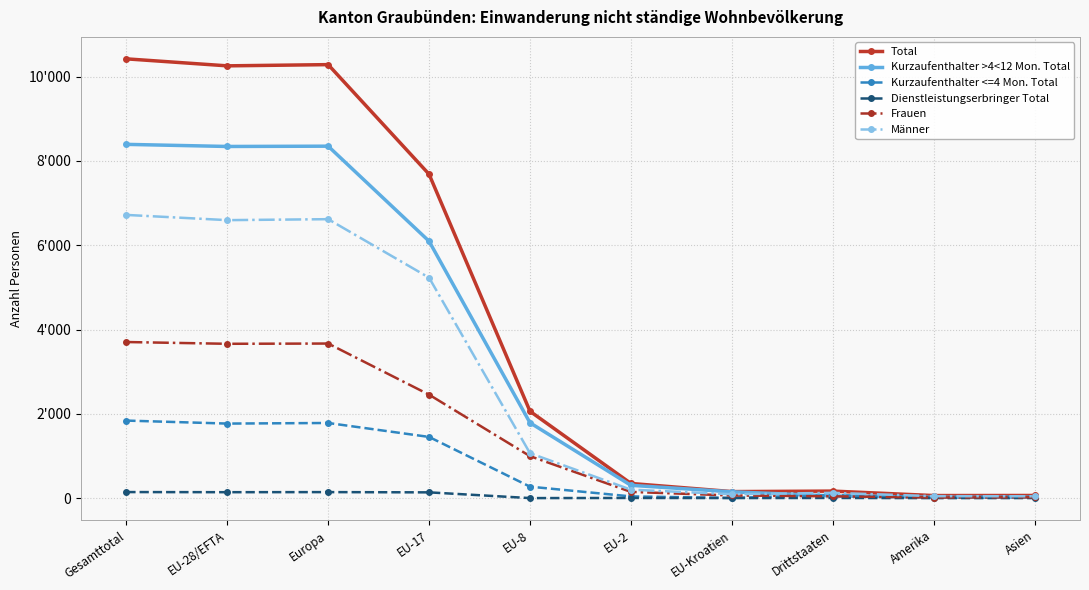

Rank the series at EU-28/EFTA from lowest to highest value.

Dienstleistungserbringer Total, Kurzaufenthalter <=4 Mon. Total, Frauen, Männer, Kurzaufenthalter >4<12 Mon. Total, Total